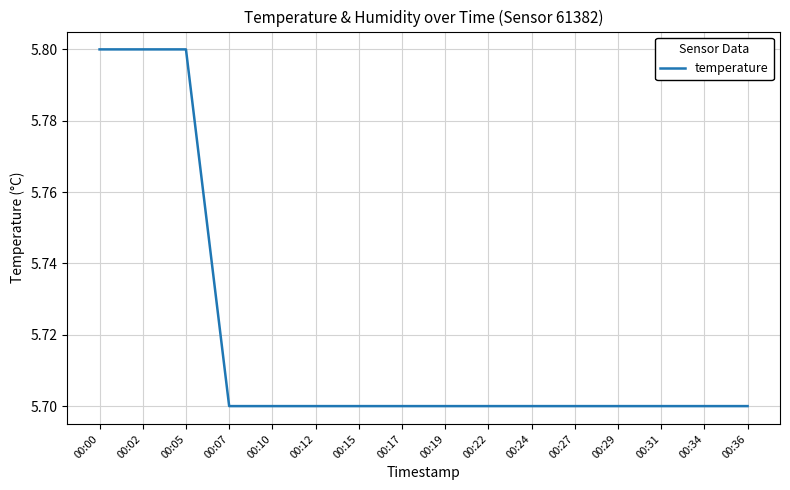

What is the change in value from 00:05 to 00:19?

-0.1